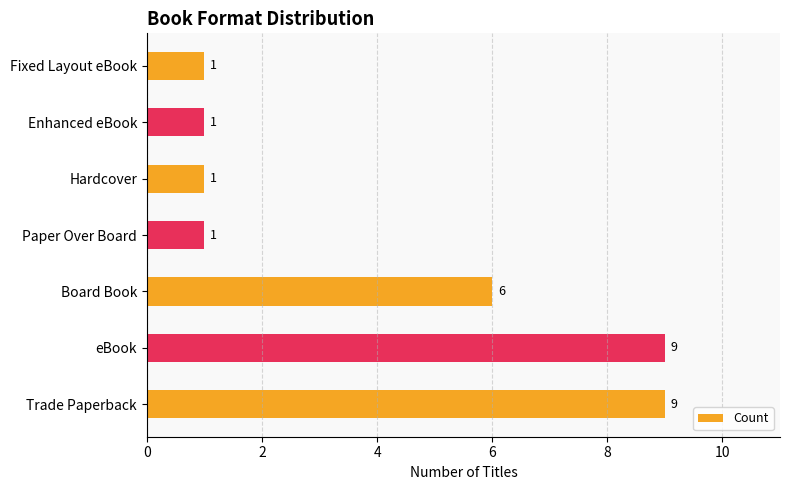

Count the values in the range 1 to 9.

7